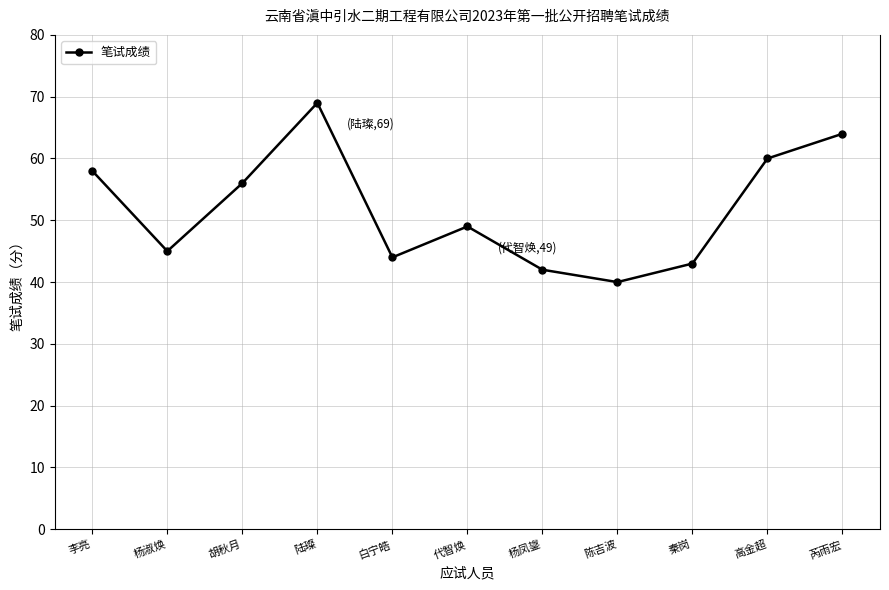

Is it true that the value at 李亮 is 99?

False